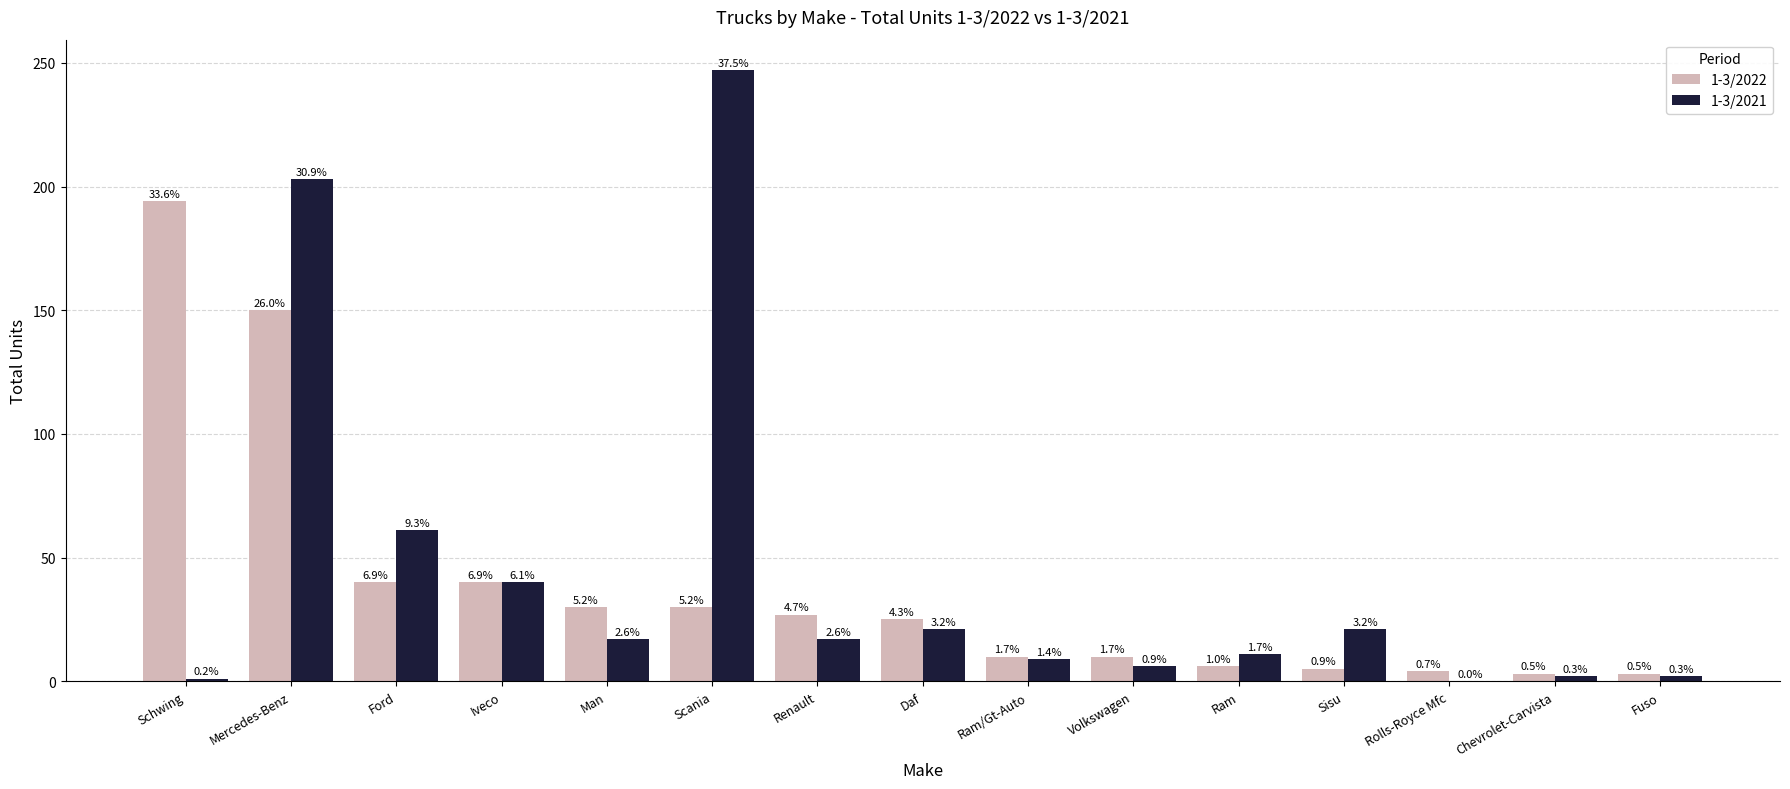

How many groups of bars are there?

15